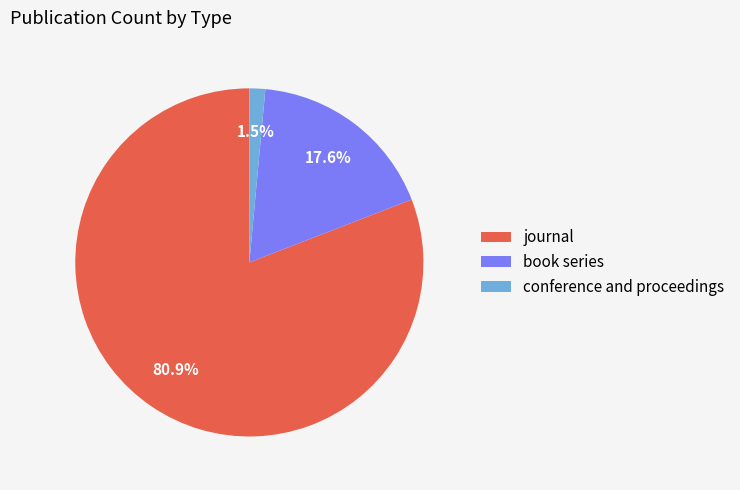

True or false: journal accounts for 69% of the total.

False